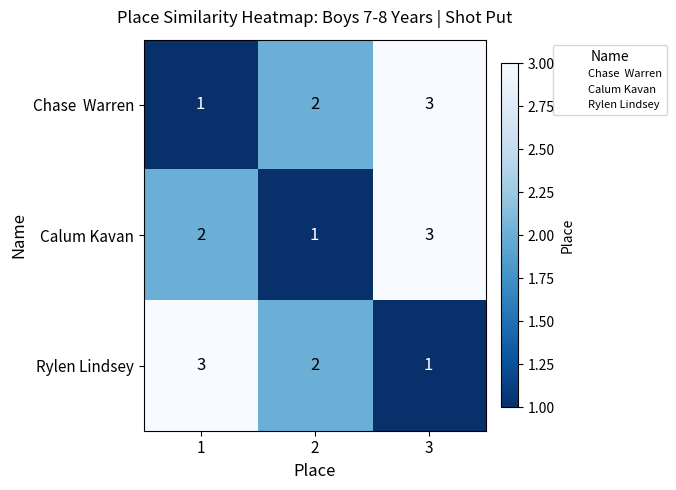

The Calum Kavan series shows 3 at 1. True or false?

False